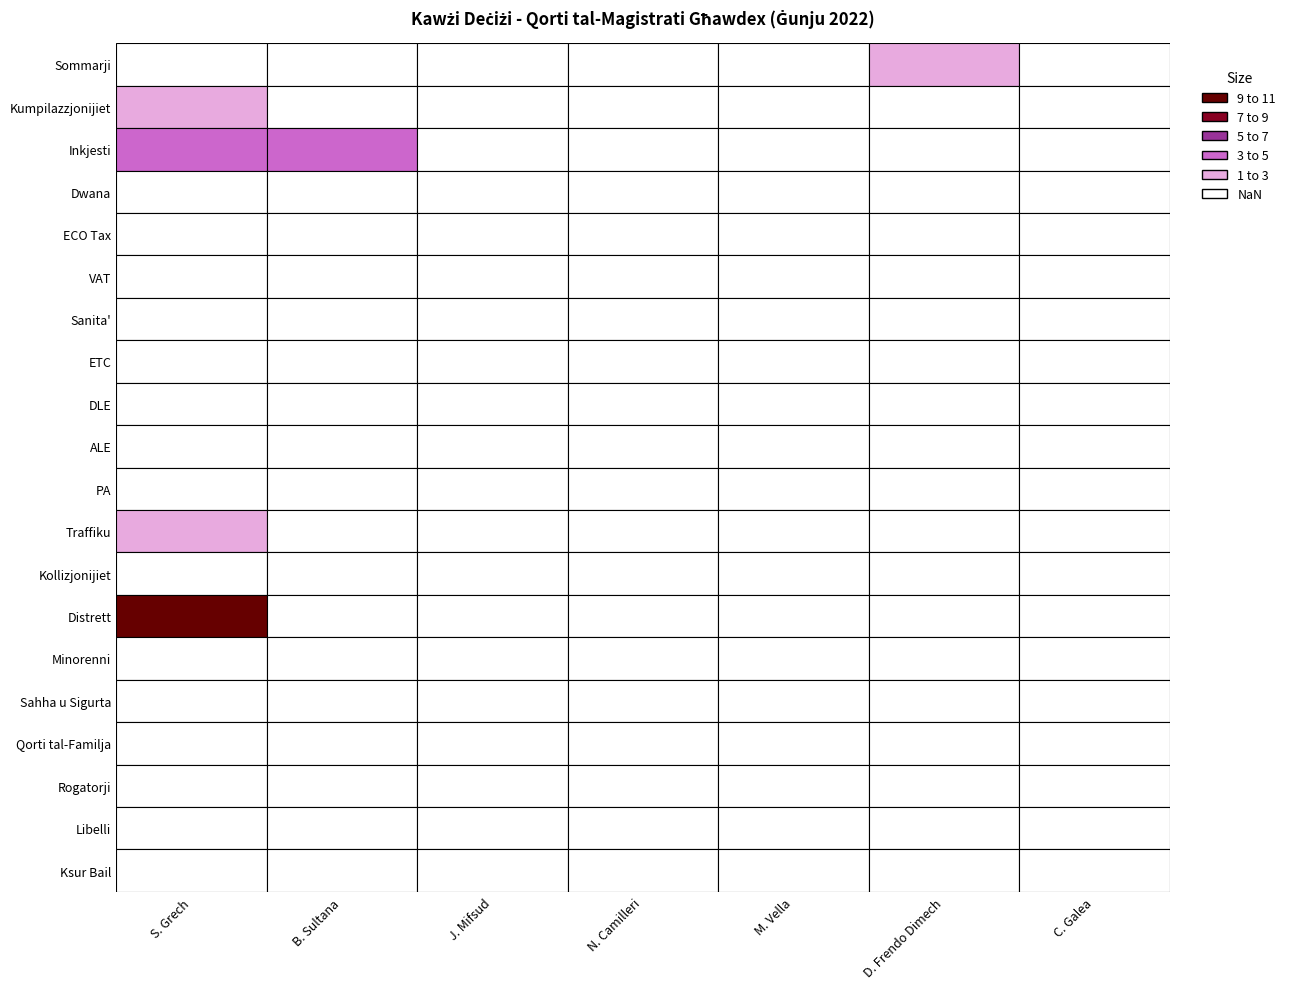

At which label is Sommarji closest to 0?

S. Grech